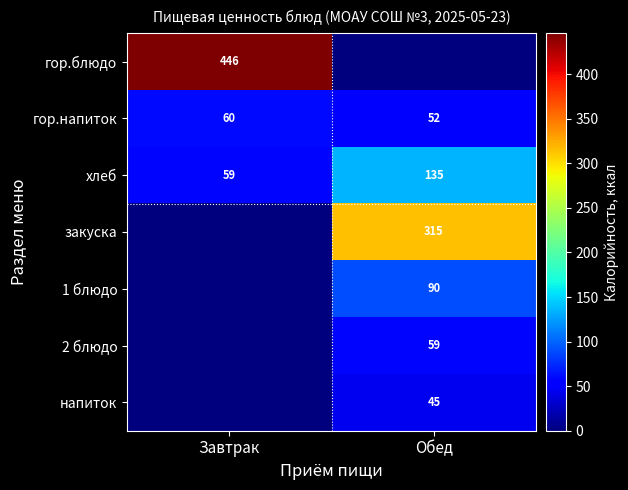

The value of хлеб at Обед is 135. True or false?

True